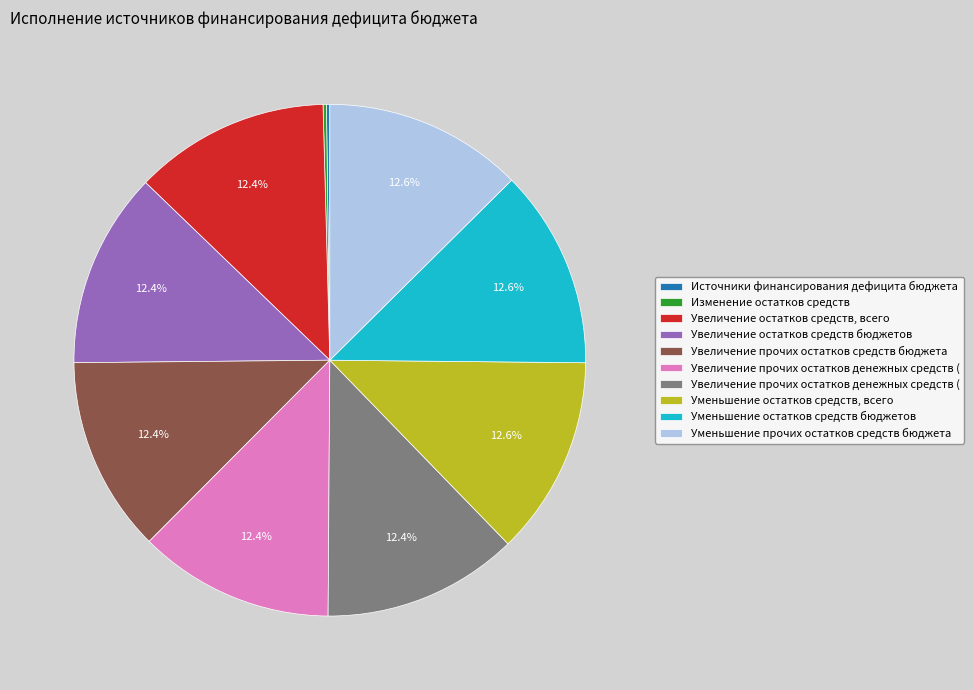

Is there a majority slice in this chart?

No